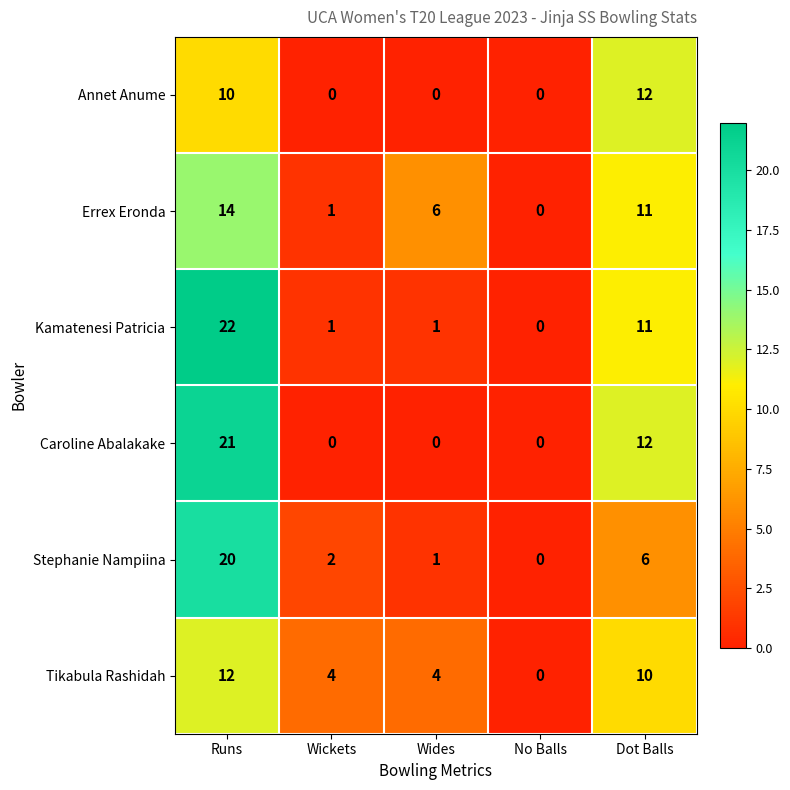

List the labels in order of Errex Eronda value, largest first.

Runs, Dot Balls, Wides, Wickets, No Balls